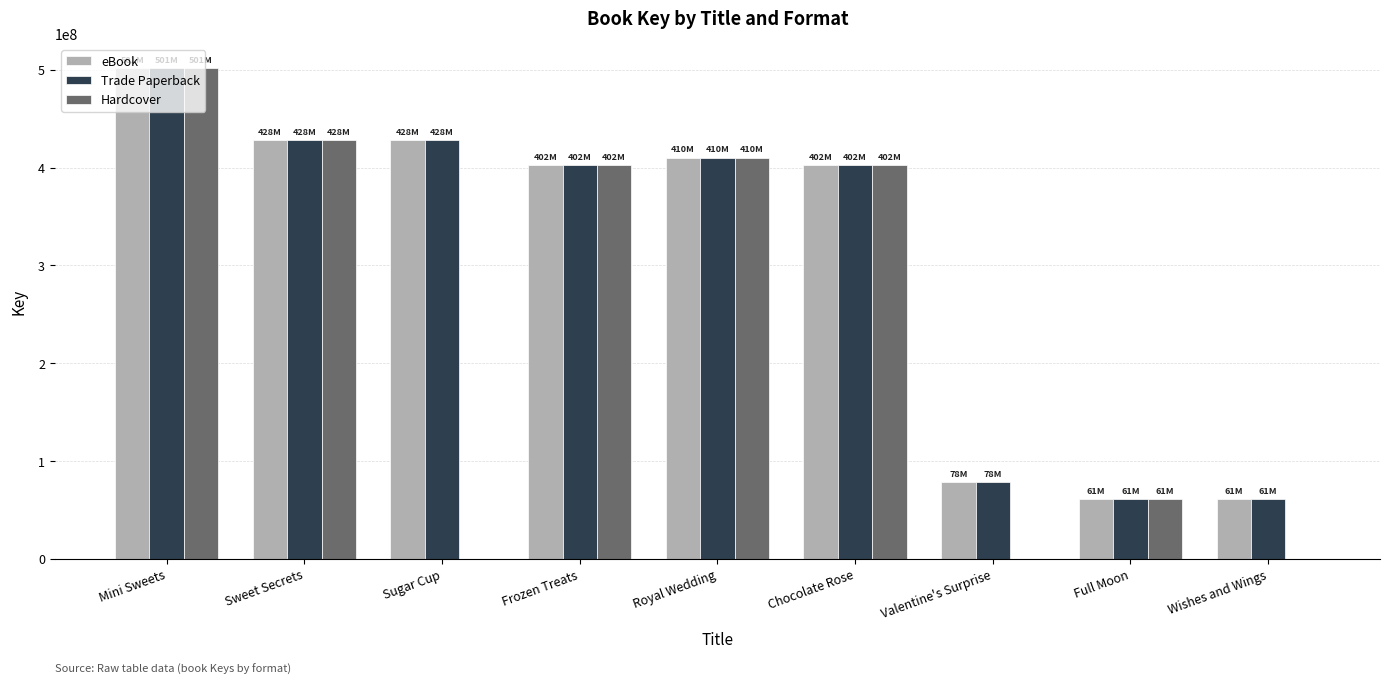

Which label corresponds to the largest value in the chart?

Mini Sweets